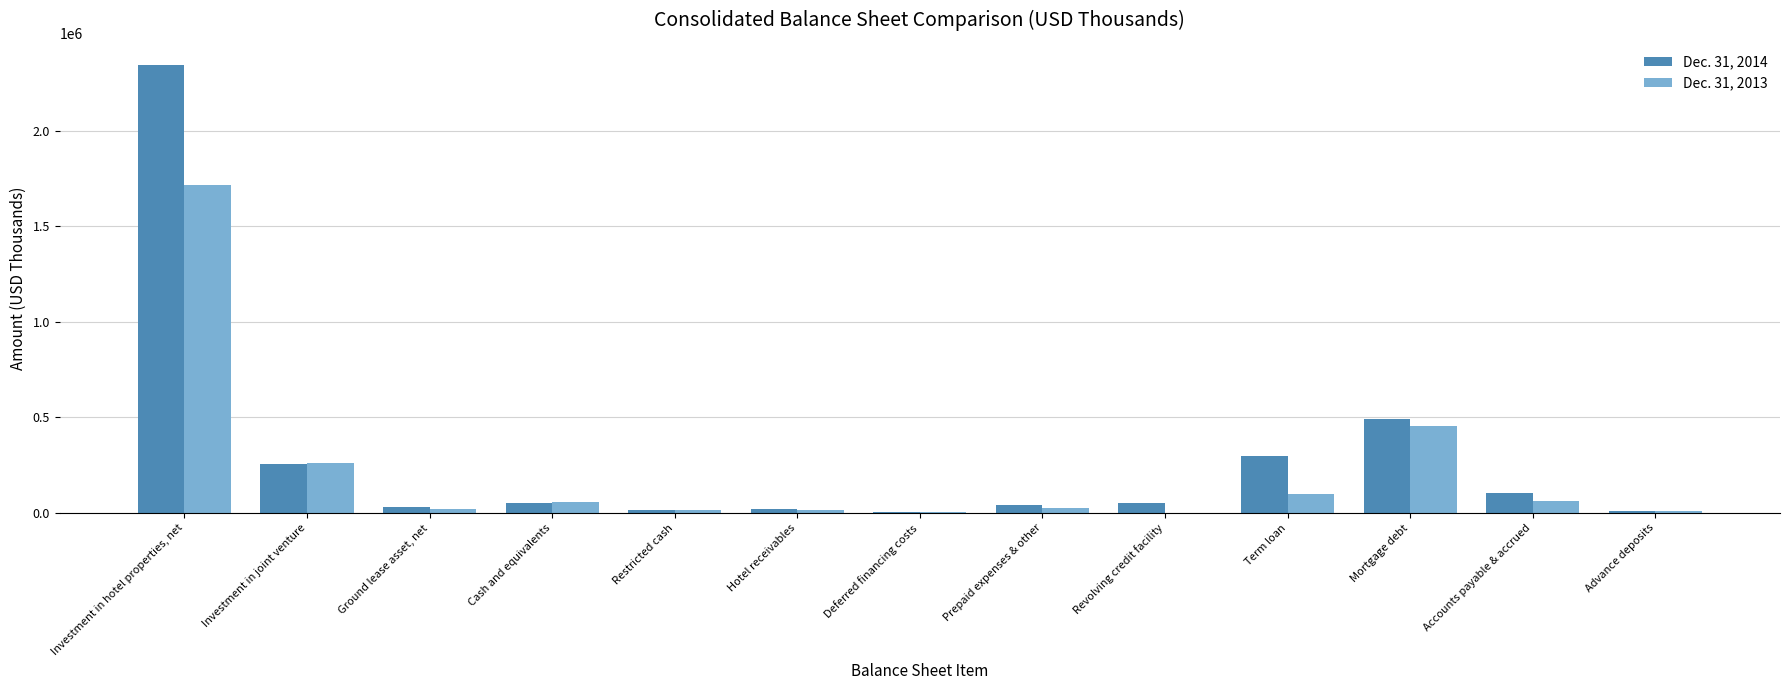

Count the number of data series in this chart.

2